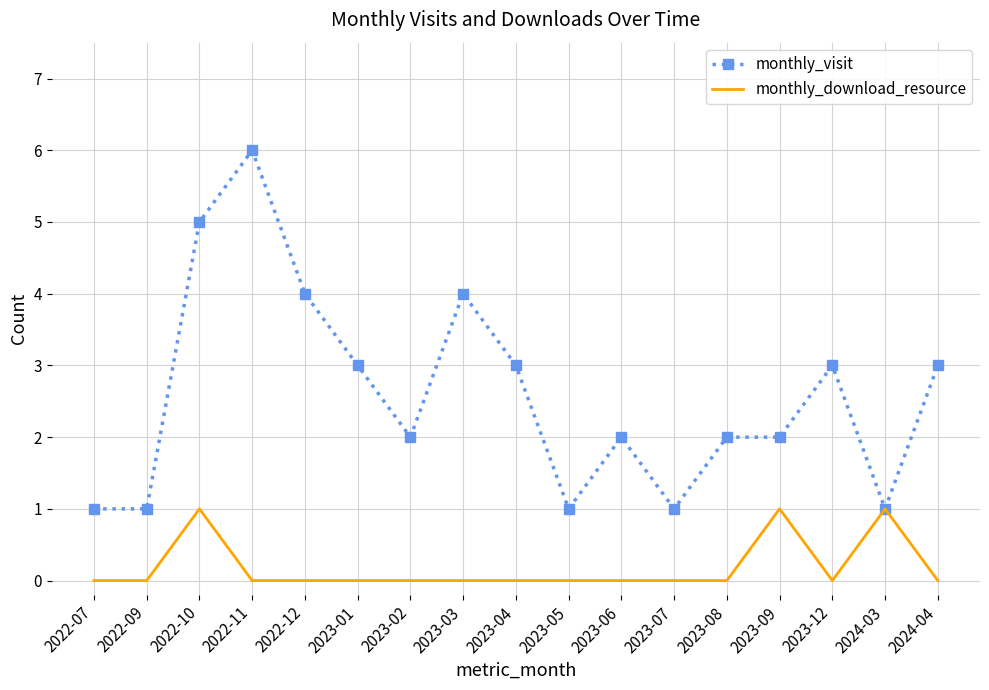

Count the number of categories in the chart.

17